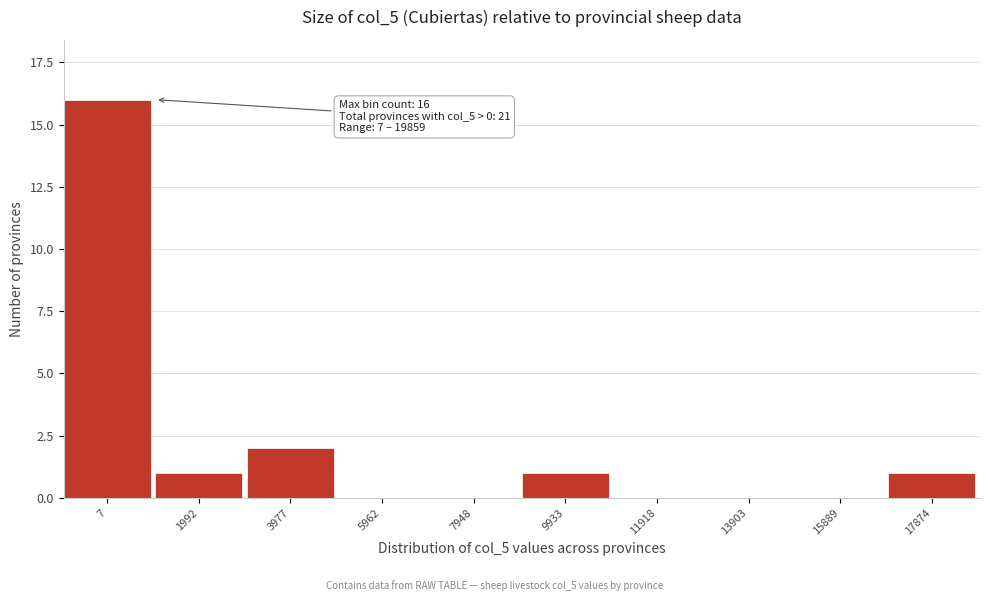

Reading left to right, transcribe all the data shown in this chart.

7=16	1992=1	3977=2	5962=0	7948=0	9933=1	11918=0	13903=0	15889=0	17874=1